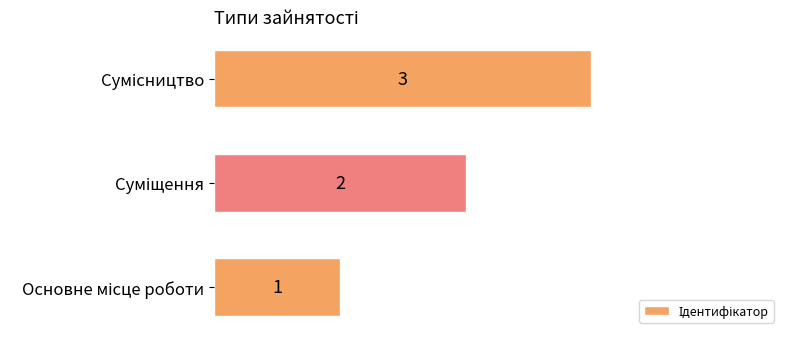

What is the maximum value shown in the chart?

3